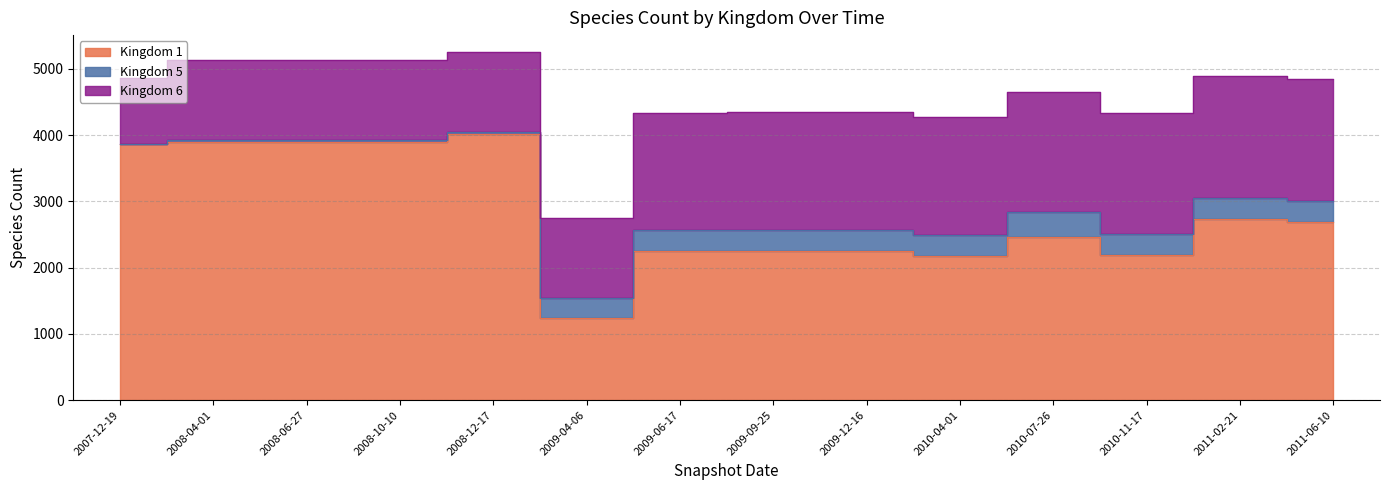

Is it true that Kingdom 1 equals 1315 at 2009-12-16?

False